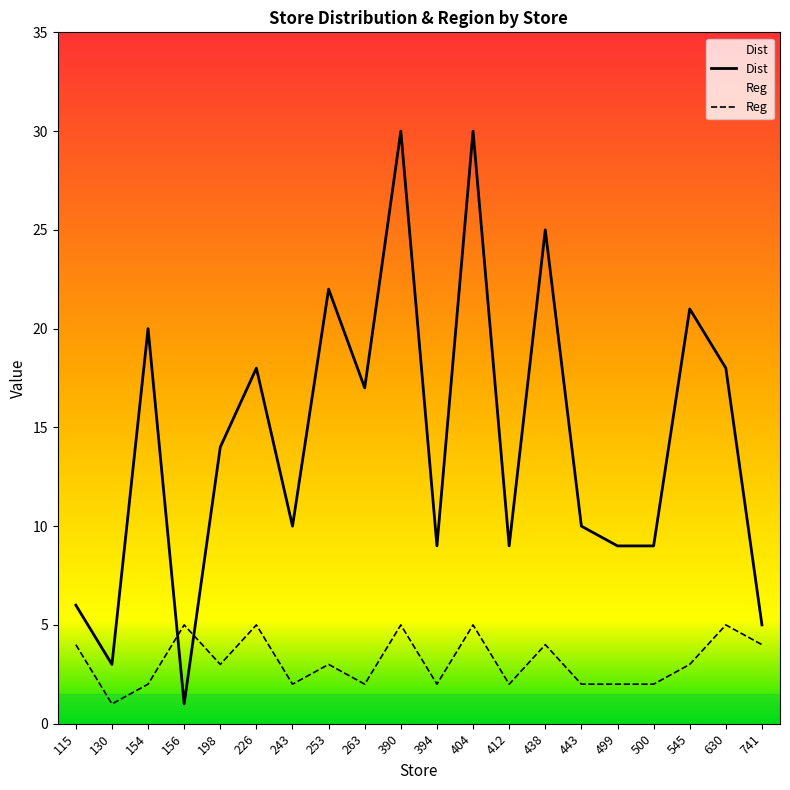

How many distinct data groups are displayed?

2